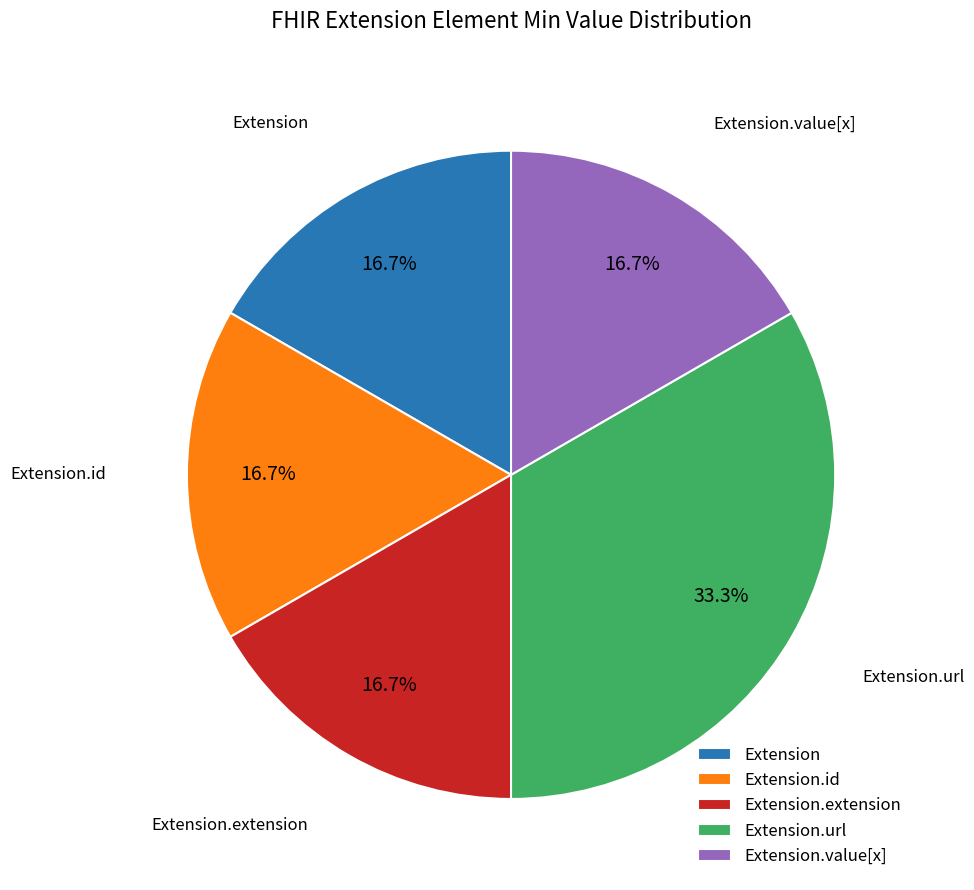

True or false: Extension accounts for 1% of the total.

False